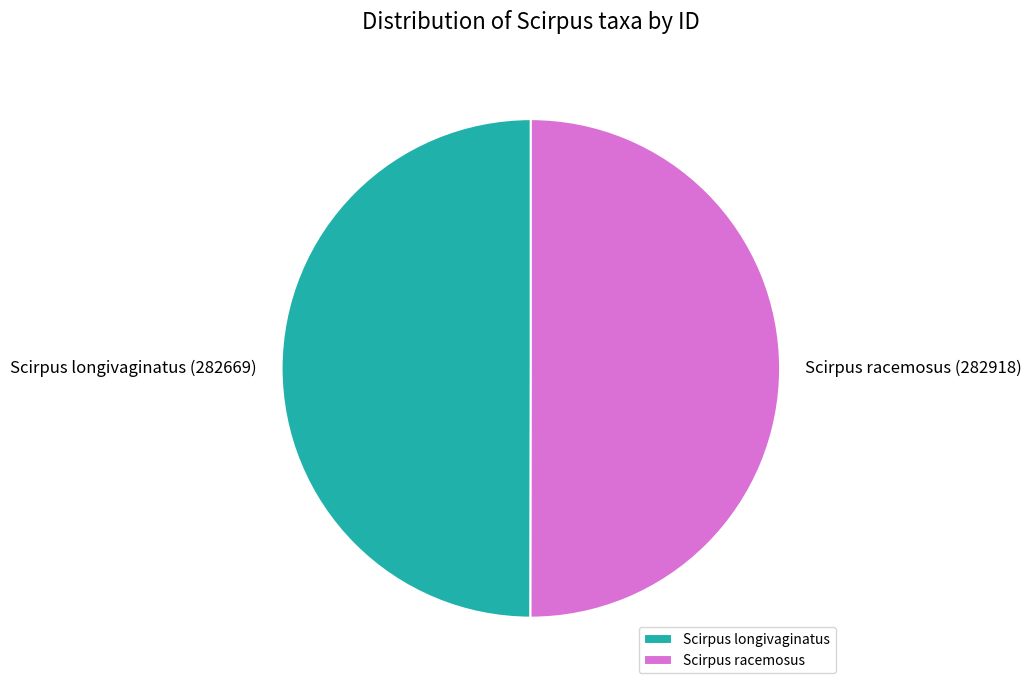

What is the ratio of the value at Scirpus longivaginatus to the value at Scirpus racemosus?

1.0